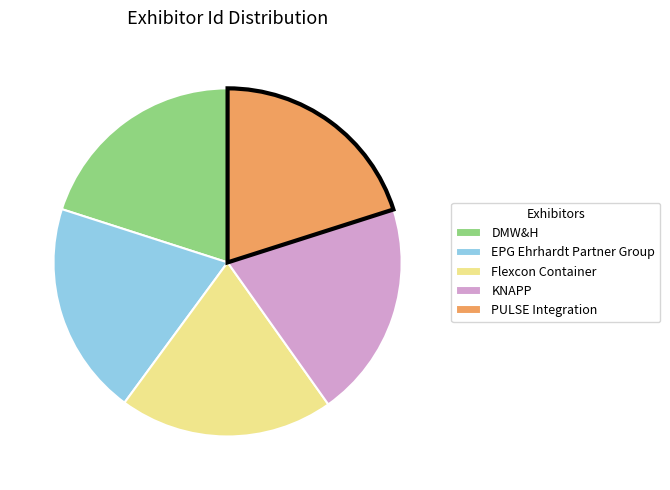

Combined, do DMW&H and KNAPP account for over 50%?

No